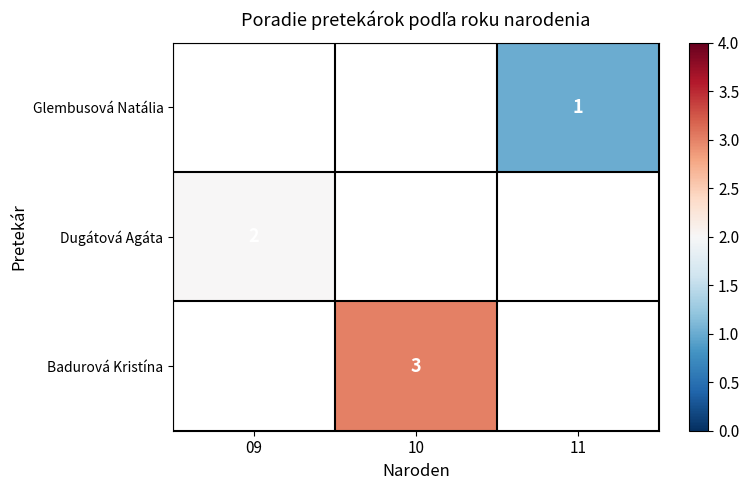

Is it true that Dugátová Agáta equals 2 at 09?

True